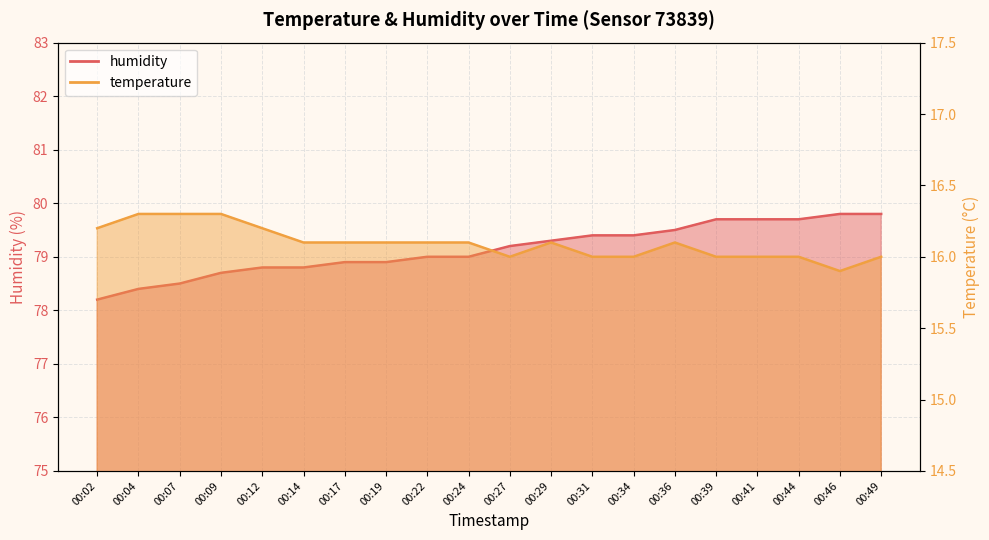

True or false: humidity has more than 0 interior local peaks.

False